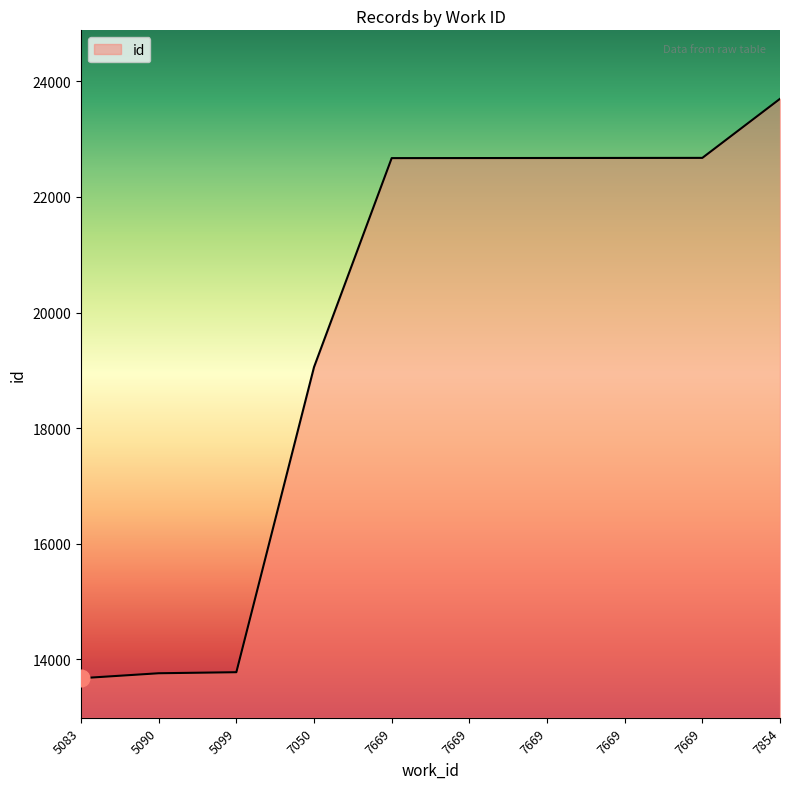

What is the sum of all values?

197333